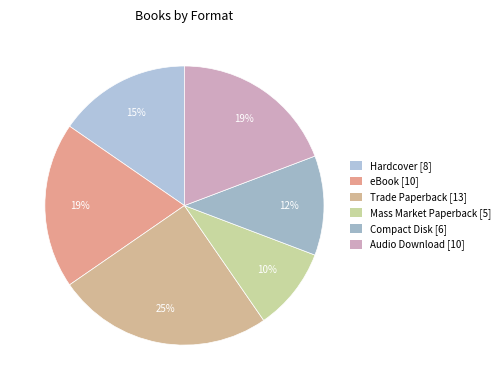

Is Mass Market Paperback the majority of the pie?

No